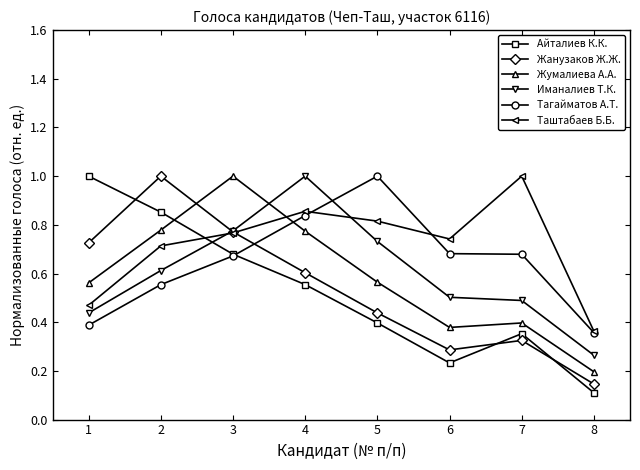

The Таштабаев Б.Б. series shows 0.4 at 4. True or false?

False